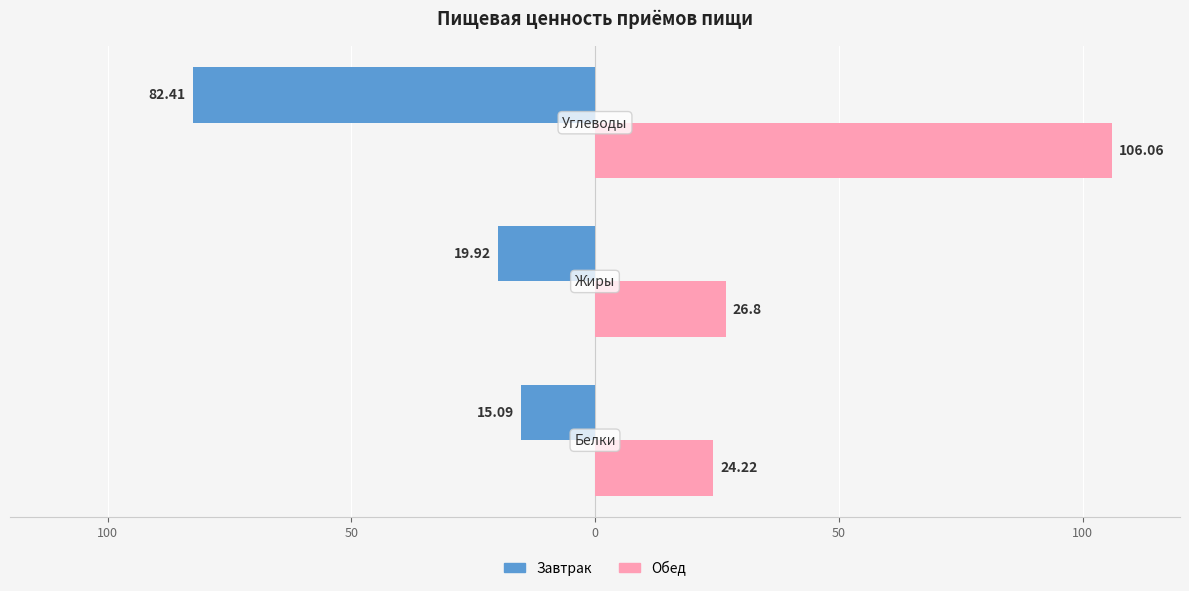

How many groups of bars are there?

3